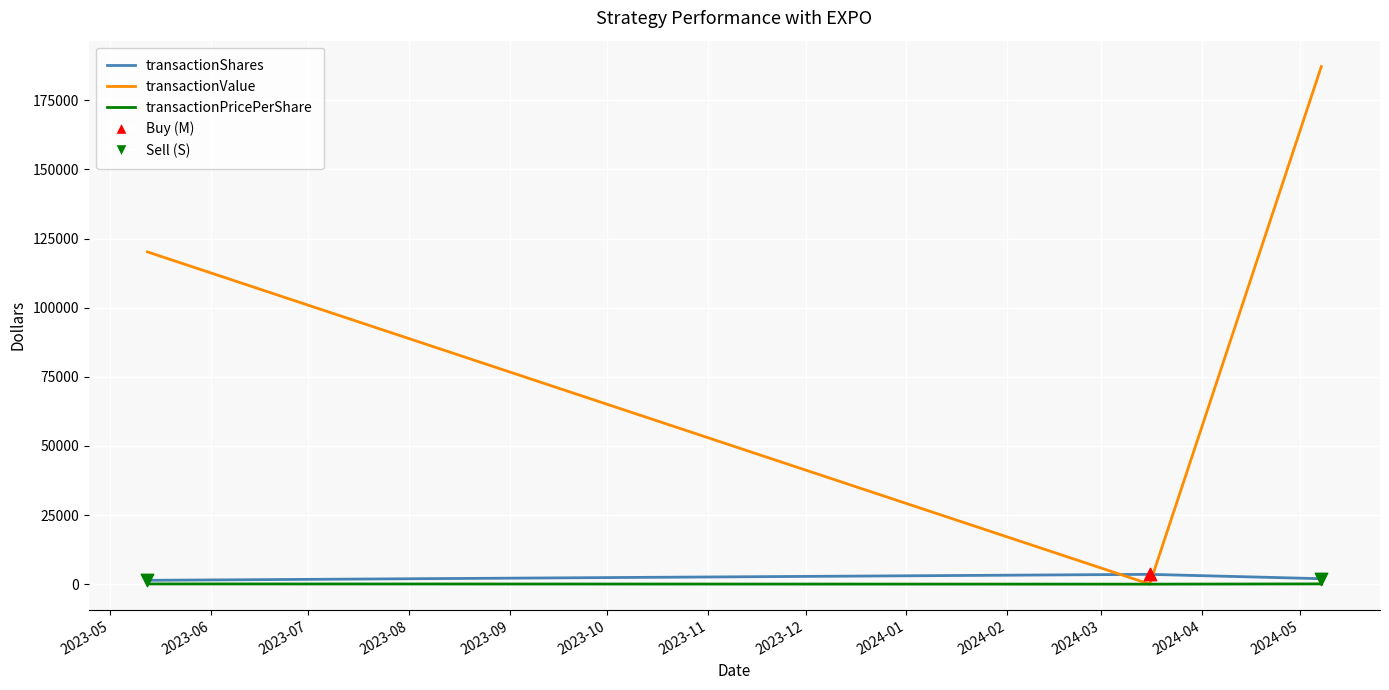

What is the maximum value for transactionValue?

187236.0